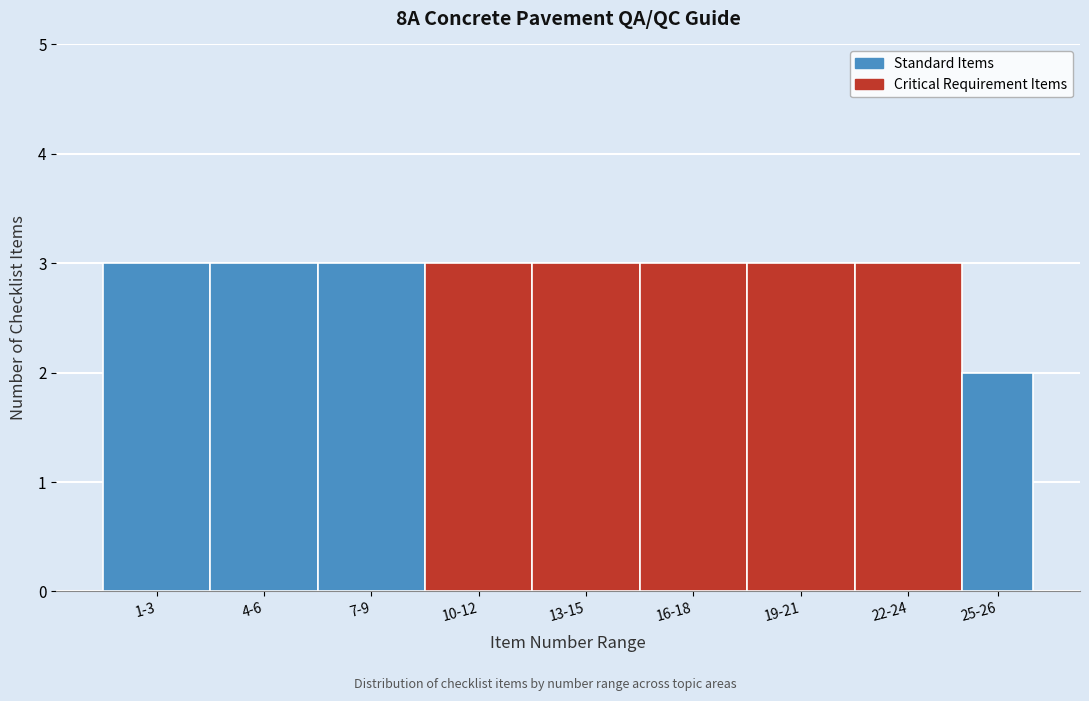

Reading right to left, extract all data points from this chart.

25-26=2	22-24=3	19-21=3	16-18=3	13-15=3	10-12=3	7-9=3	4-6=3	1-3=3